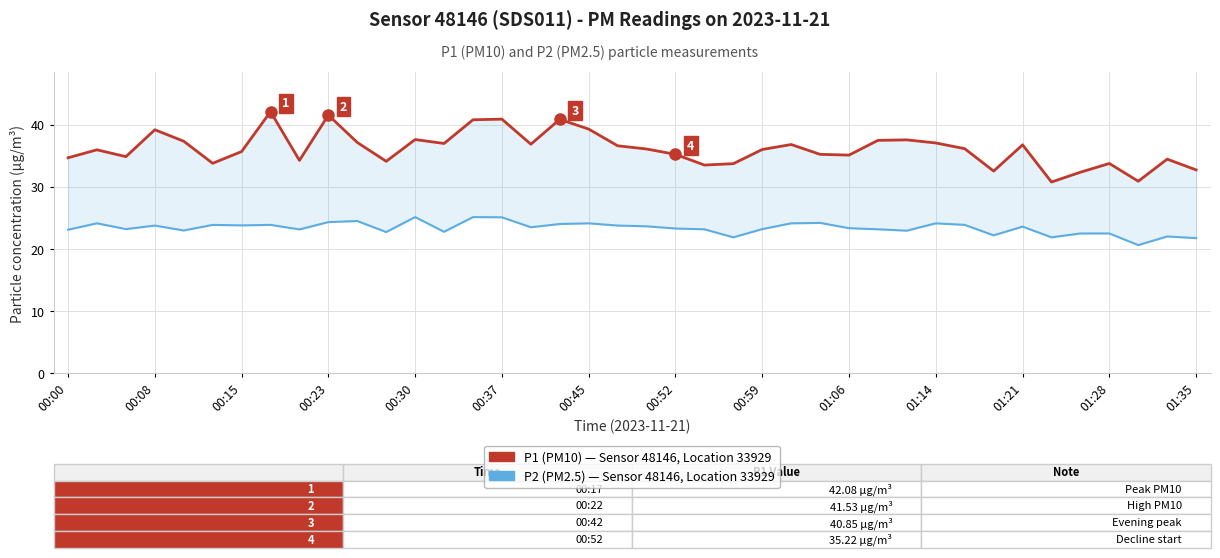

Which series has the largest total across all categories?

P1 (PM10) - Sensor 48146